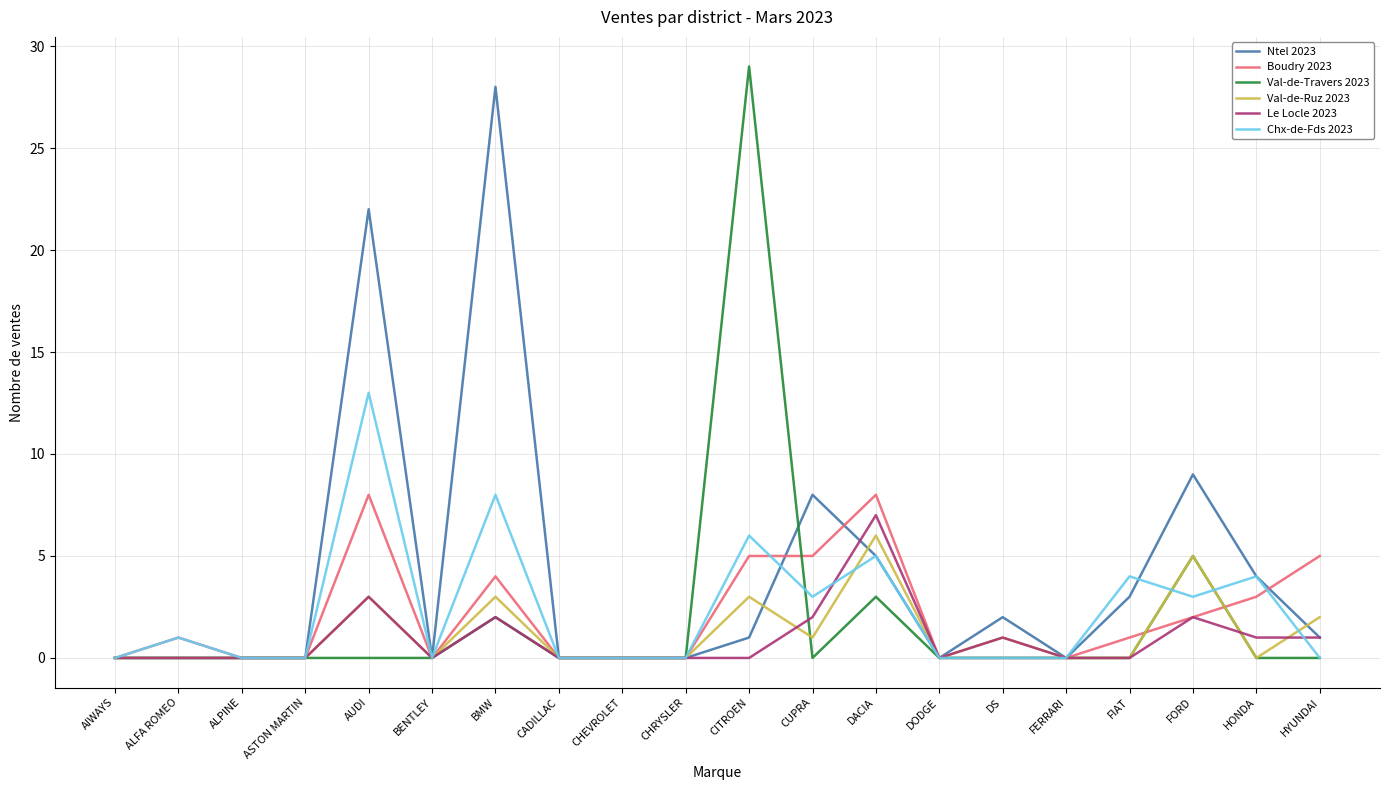

The Val-de-Travers 2023 series shows 5 at FORD. True or false?

True